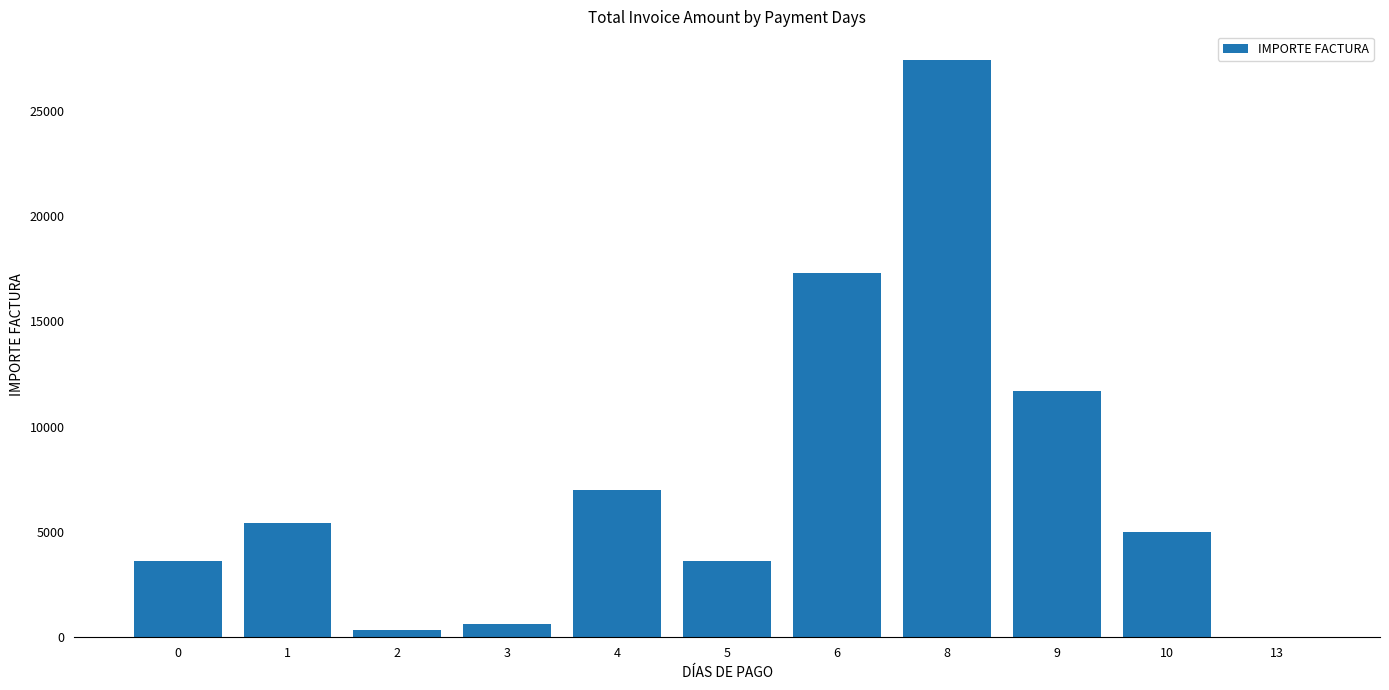

Does the chart contain stacked bars?

No